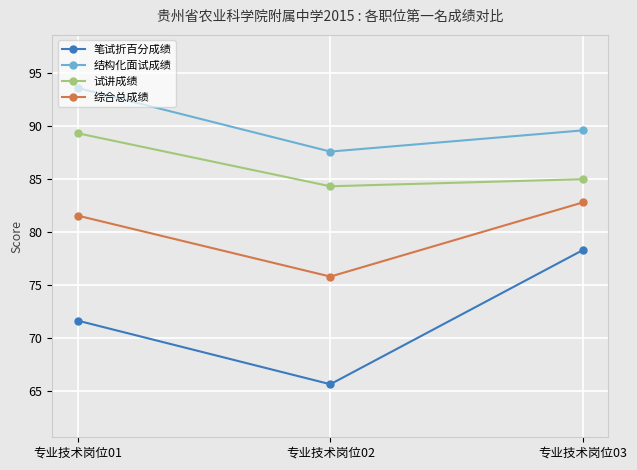

What is the difference between the maximum and minimum values in the 试讲成绩 series?

5.0